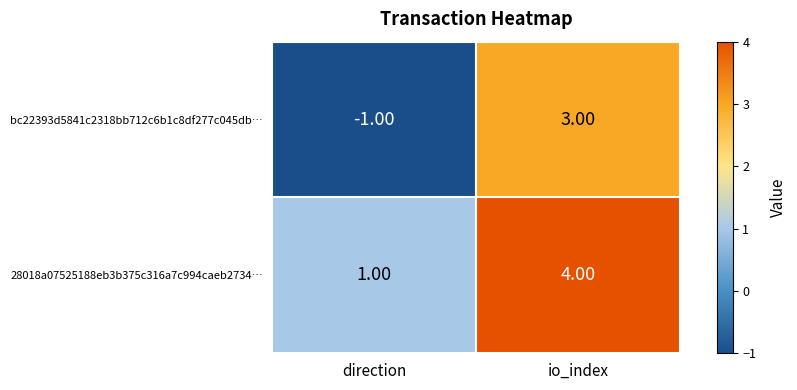

Rank the series by their average value, from lowest to highest.

bc22393d5841c2318bb712c6b1c8df277c045db…, 28018a07525188eb3b375c316a7c994caeb2734…